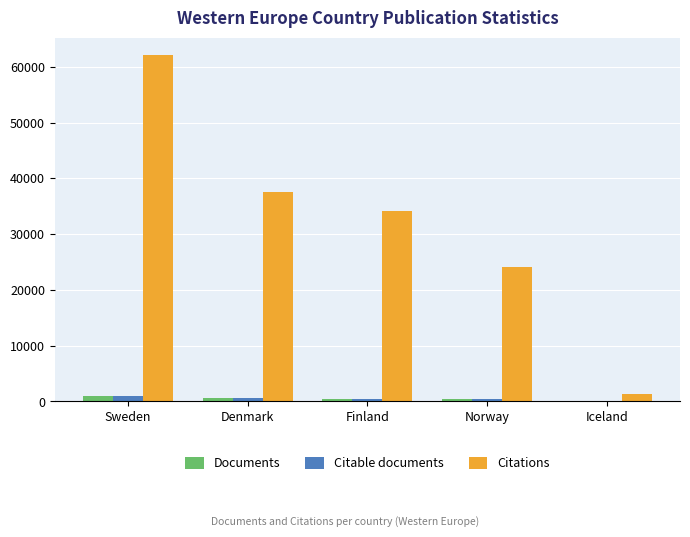

What is the total value across all series at Sweden?

64125